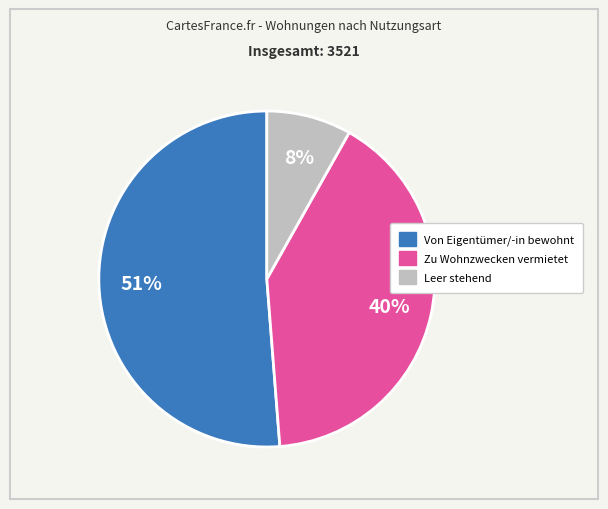

Which slice is the largest?

Von Eigentümer/-in bewohnt